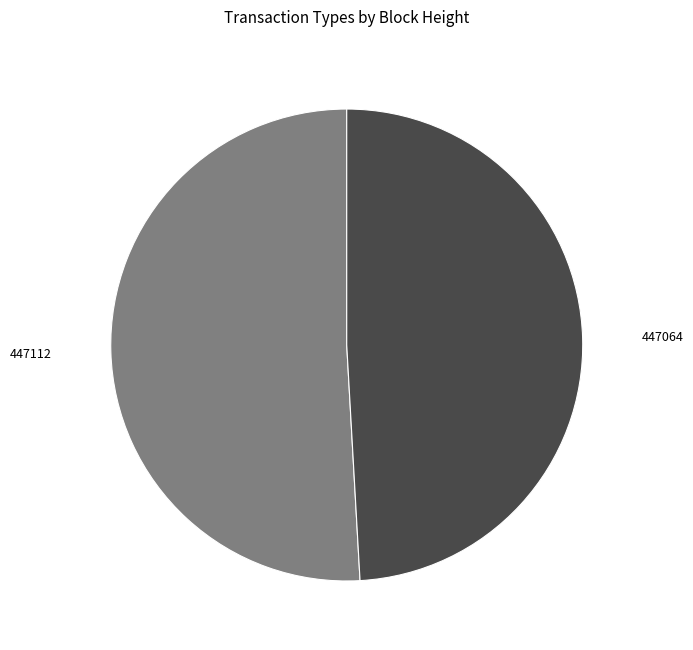

Rank the categories by value from lowest to highest.

447064, 447112